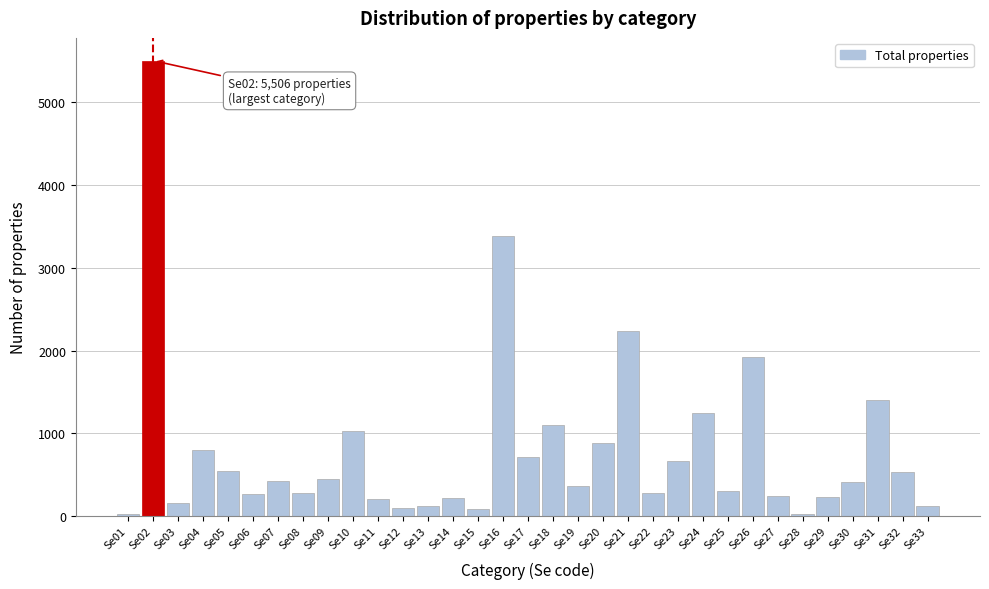

What is the difference between the second highest and second lowest values?

3364